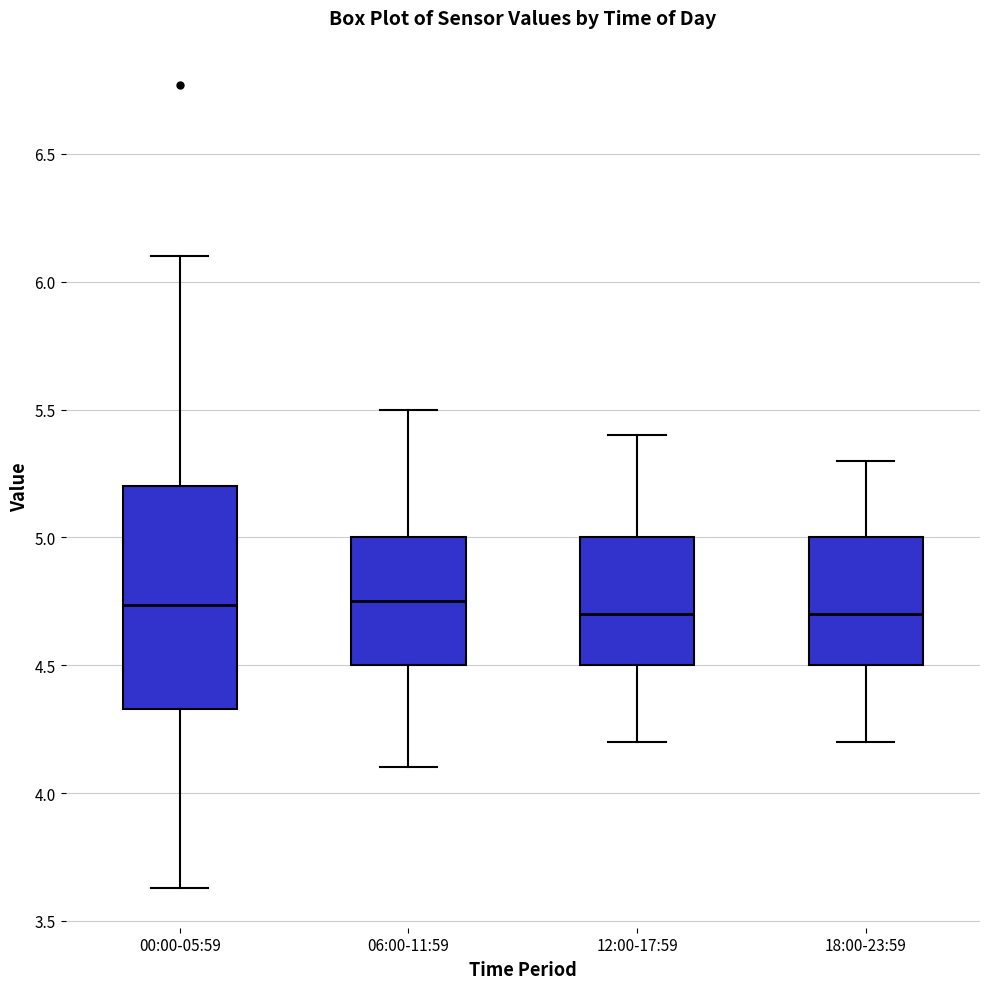

Comparing the boxes themselves (not the whiskers), which one is the tallest?

00:00-05:59